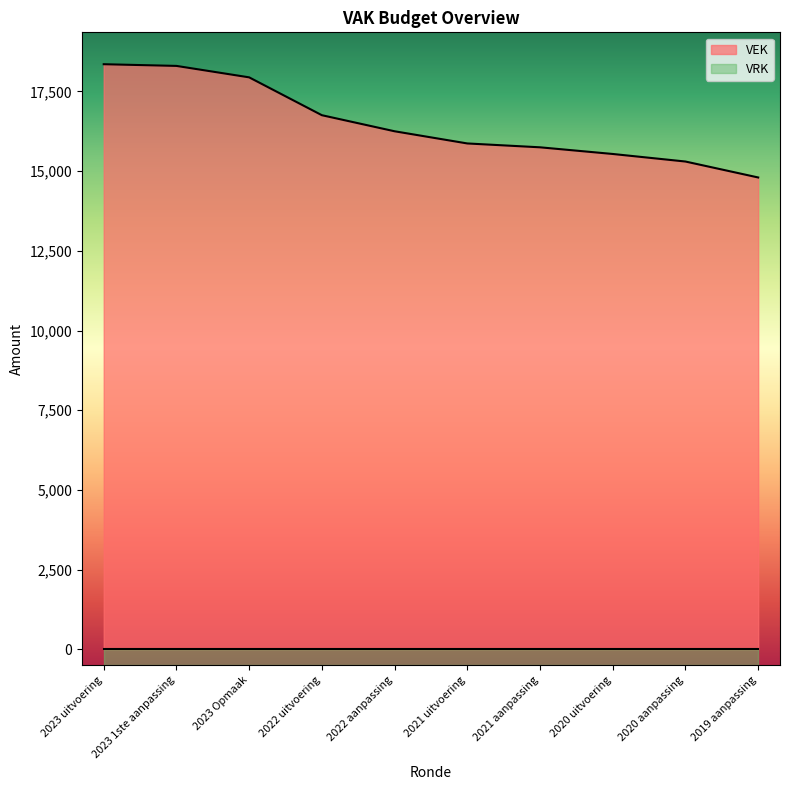

List the labels in order of value, largest first.

2023 uitvoering, 2023 1ste aanpassing, 2023 Opmaak, 2022 uitvoering, 2022 aanpassing, 2021 uitvoering, 2021 aanpassing, 2020 uitvoering, 2020 aanpassing, 2019 aanpassing